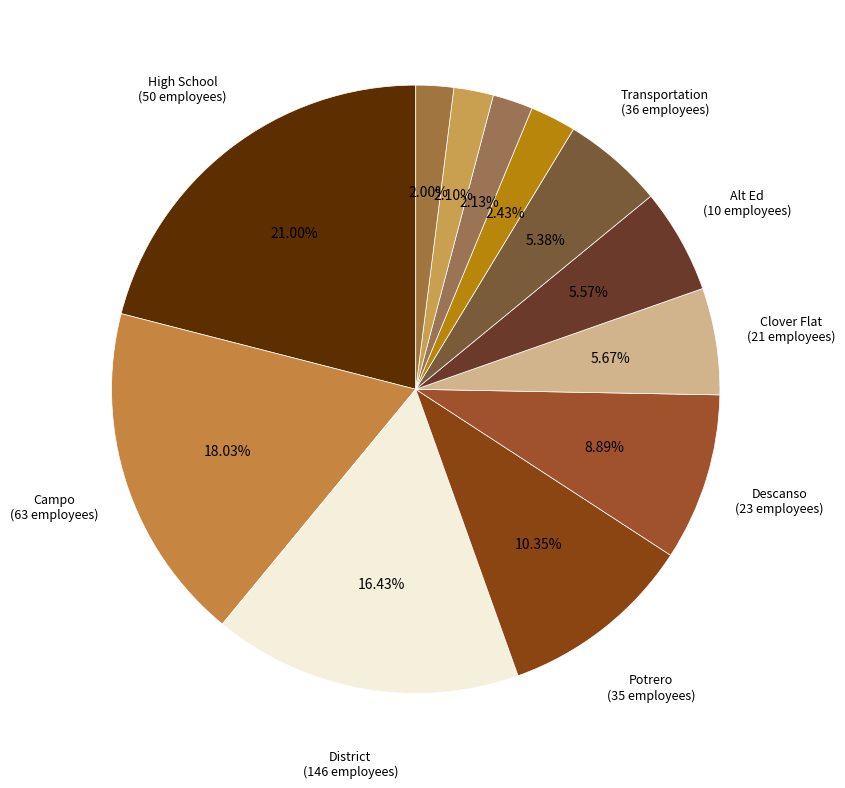

Count the number of slices in the pie.

12